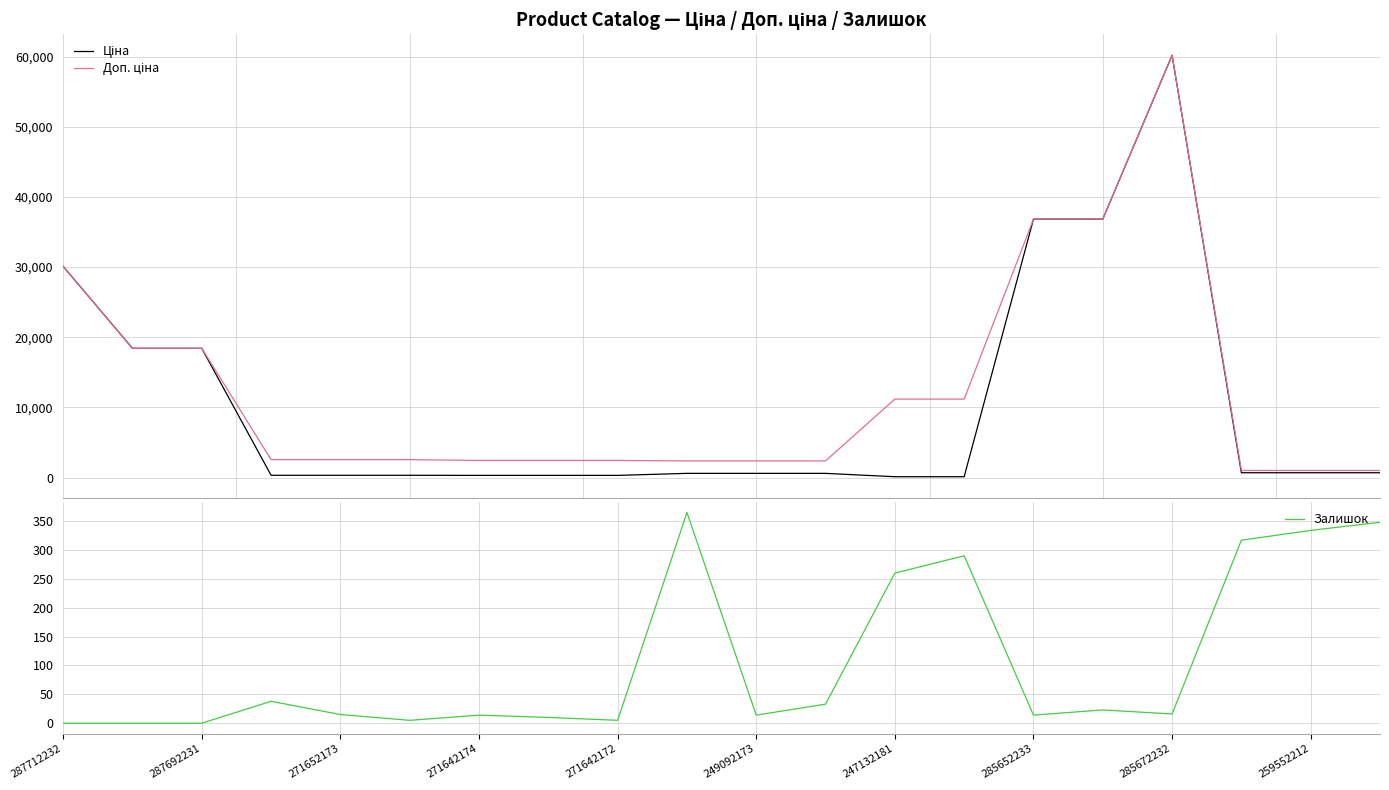

Is it true that Залишок equals 14 at 285652233?

True